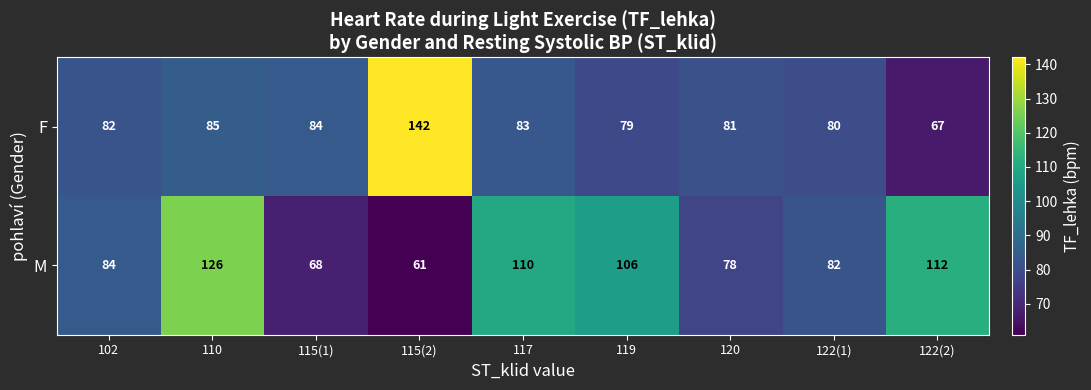

What is the maximum value for F?

142